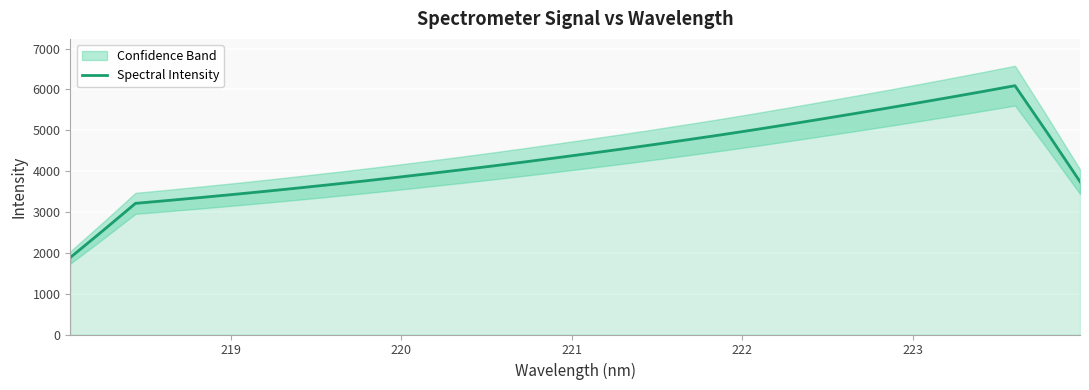

What is the average value?

4332.3